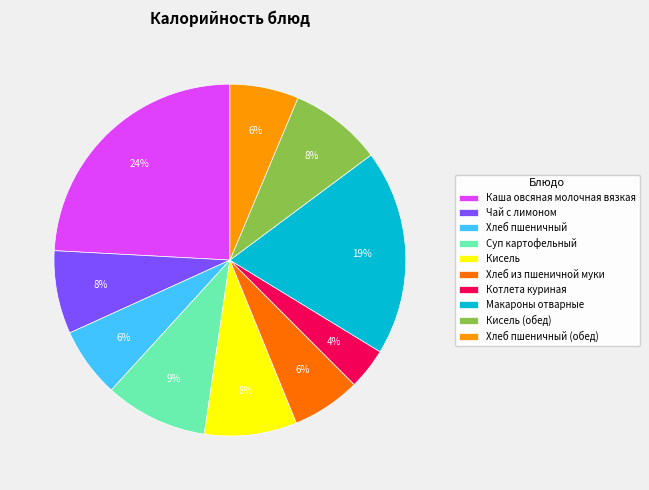

Is it true that Суп картофельный is 9% of the pie?

True